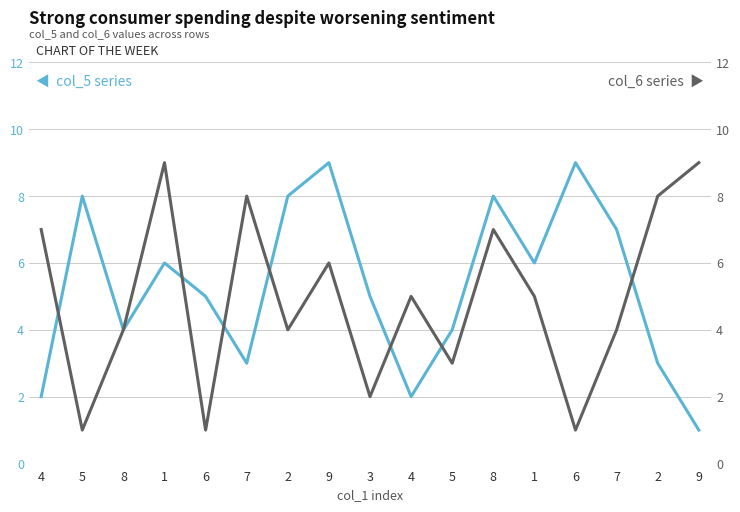

Count the col_6 series values in the range 3 to 7.

9